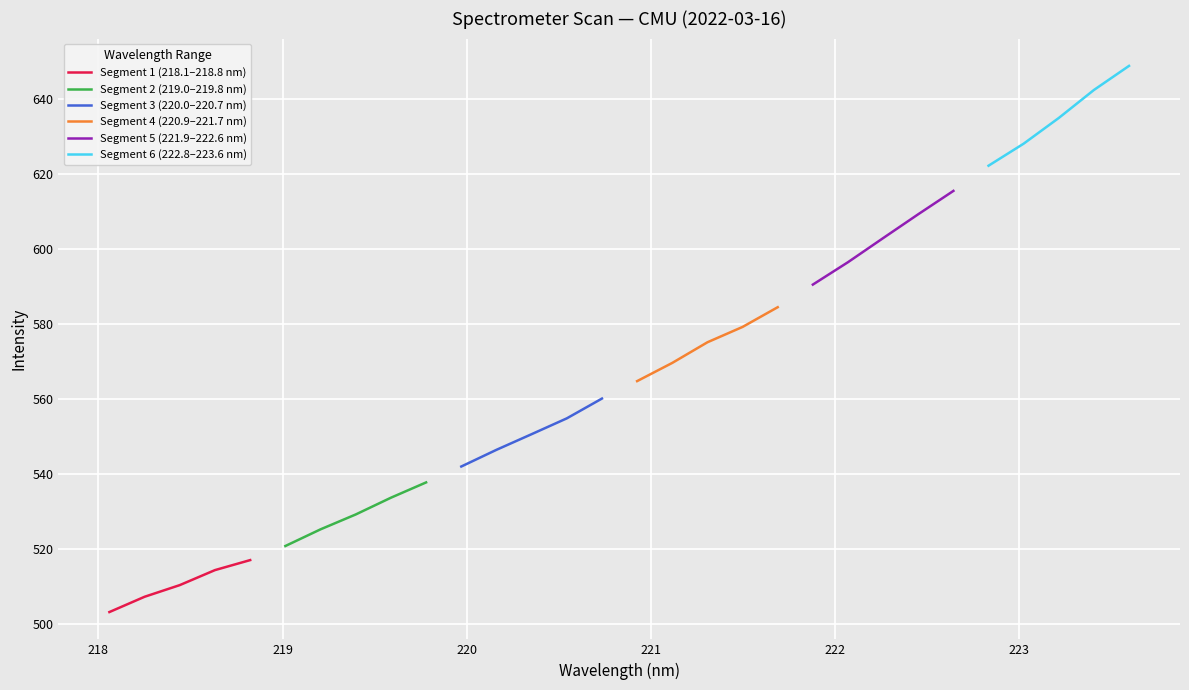

List the series in order of their overall mean, lowest first.

Segment 1 (218.1–218.8 nm), Segment 2 (219.0–219.8 nm), Segment 3 (220.0–220.7 nm), Segment 4 (220.9–221.7 nm), Segment 5 (221.9–222.6 nm), Segment 6 (222.8–223.6 nm)